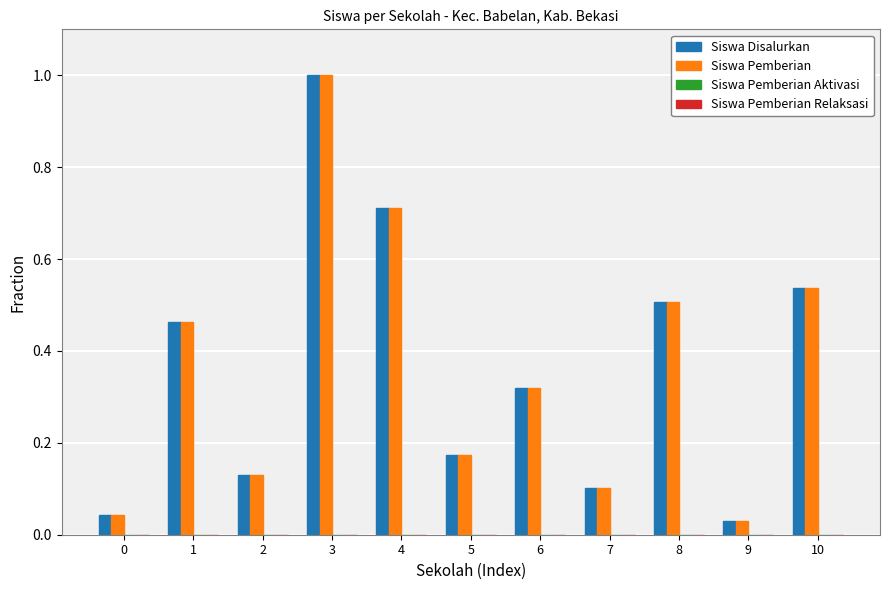

What is the total value across all series at 4?

1.4